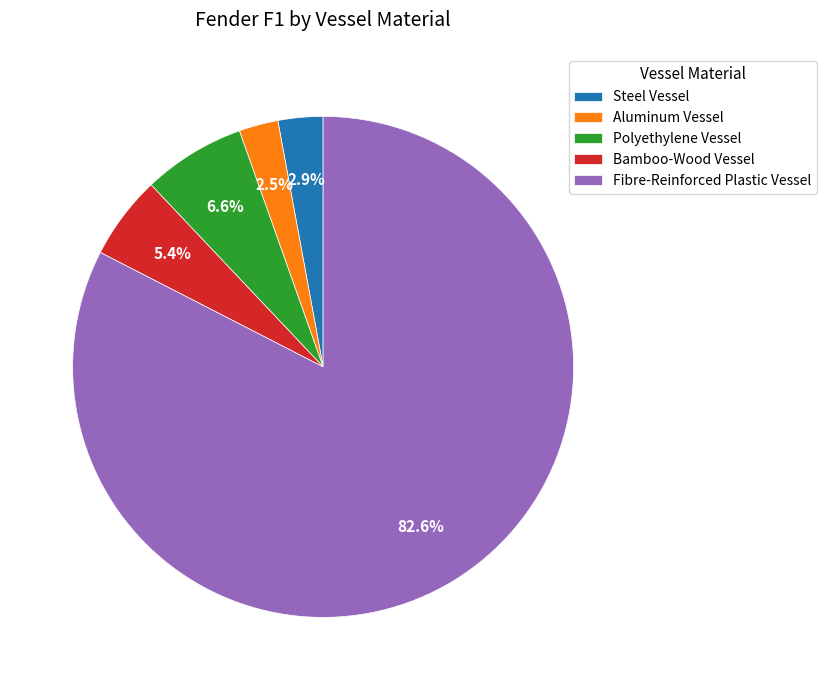

To the nearest percent, what is the average slice percentage?

20%